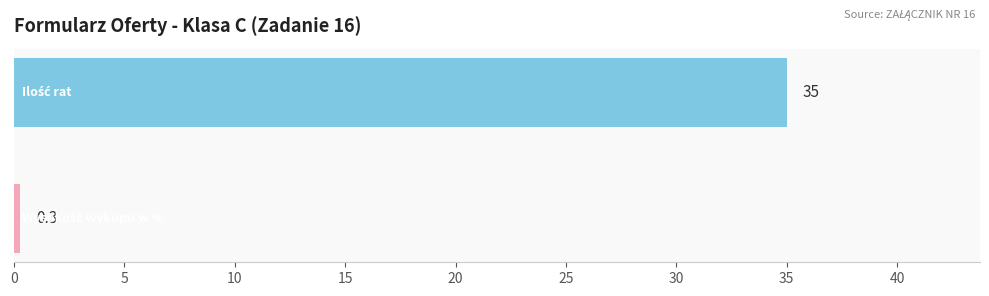

What is the difference between the maximum and minimum values?

34.7